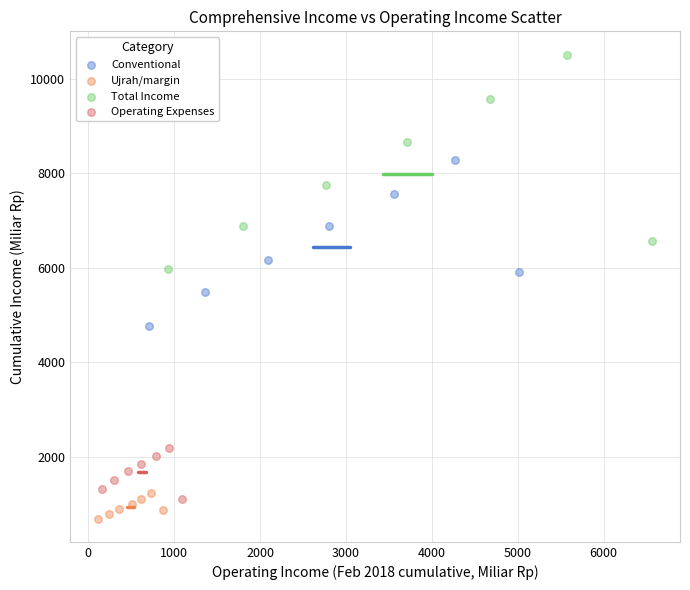

Which series contains the highest Y value?

Total Income